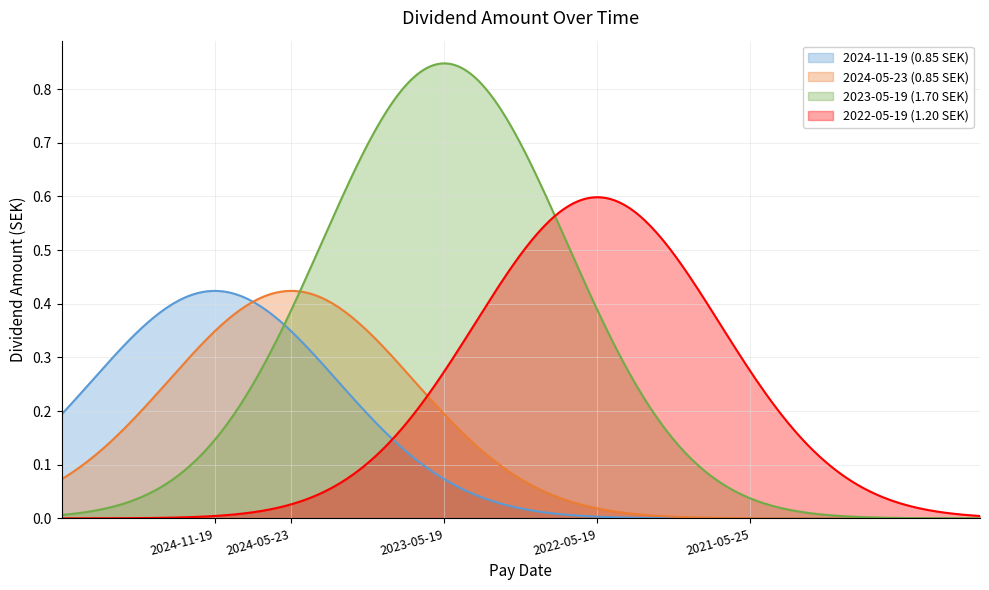

The value at 2022-05-19 is 1.9. True or false?

False